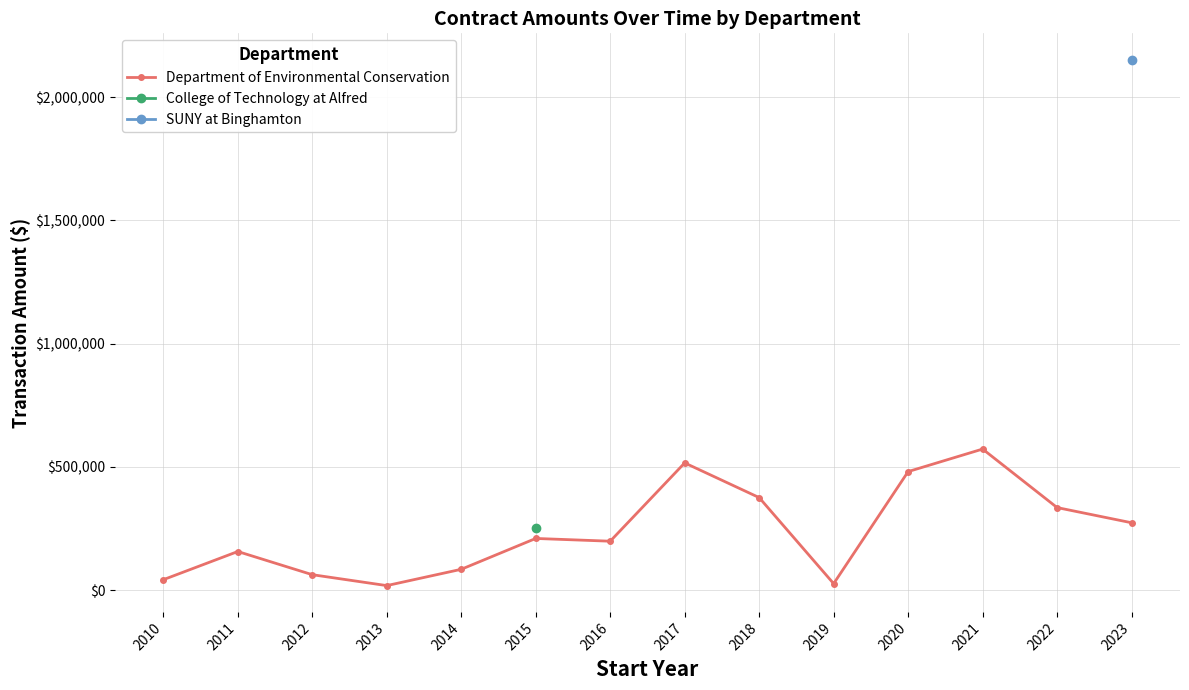

Which series has the largest total across all categories?

Department of Environmental Conservation